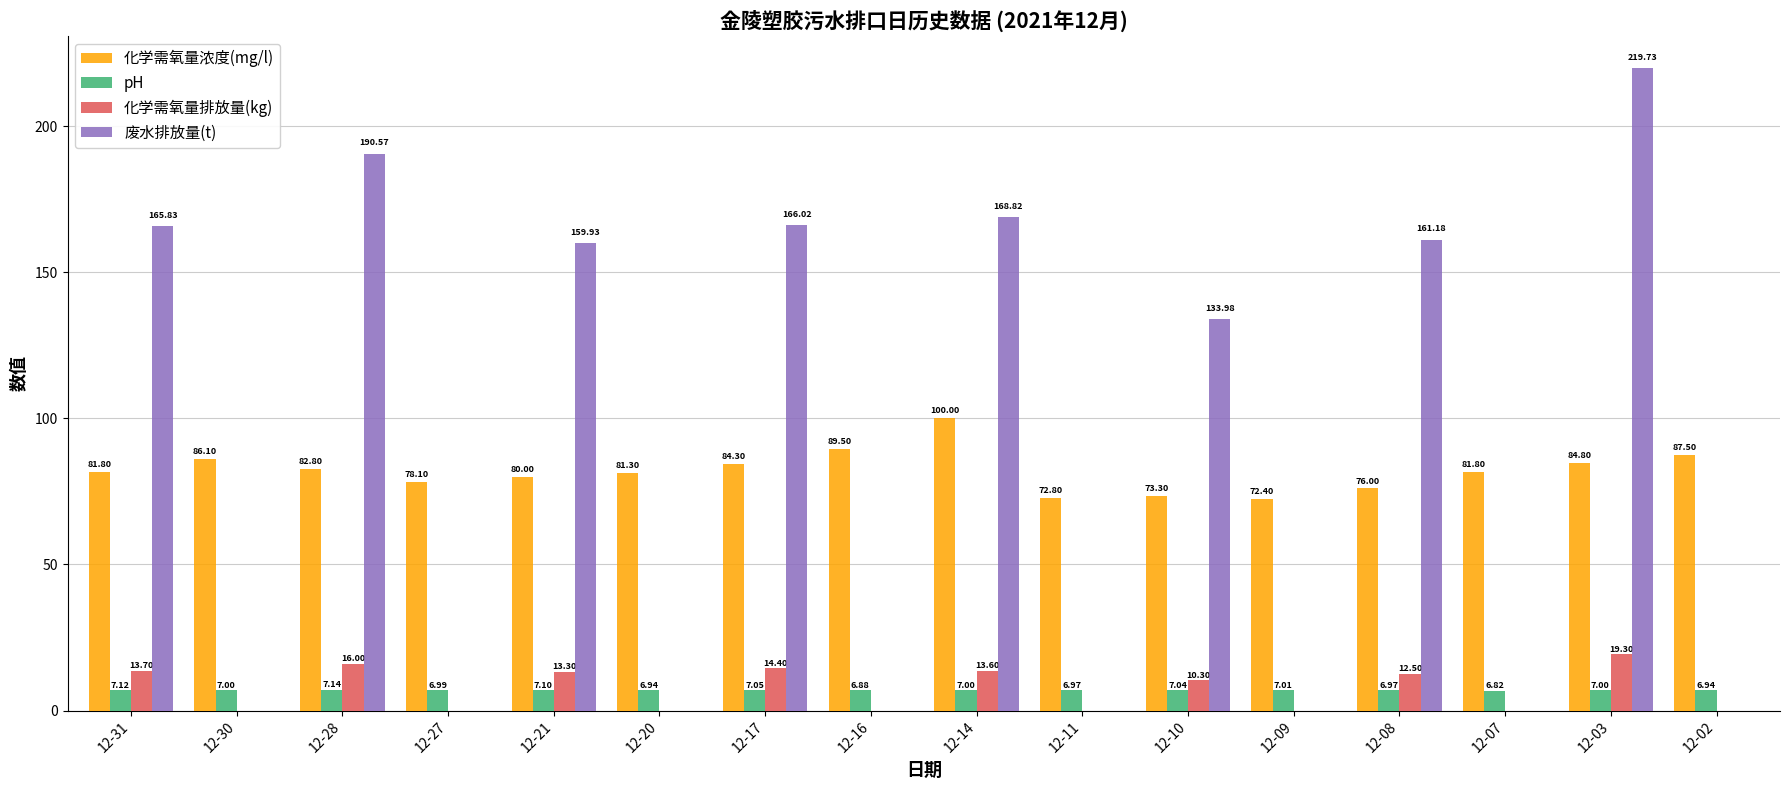

What is the sum of all pH values?

112.0